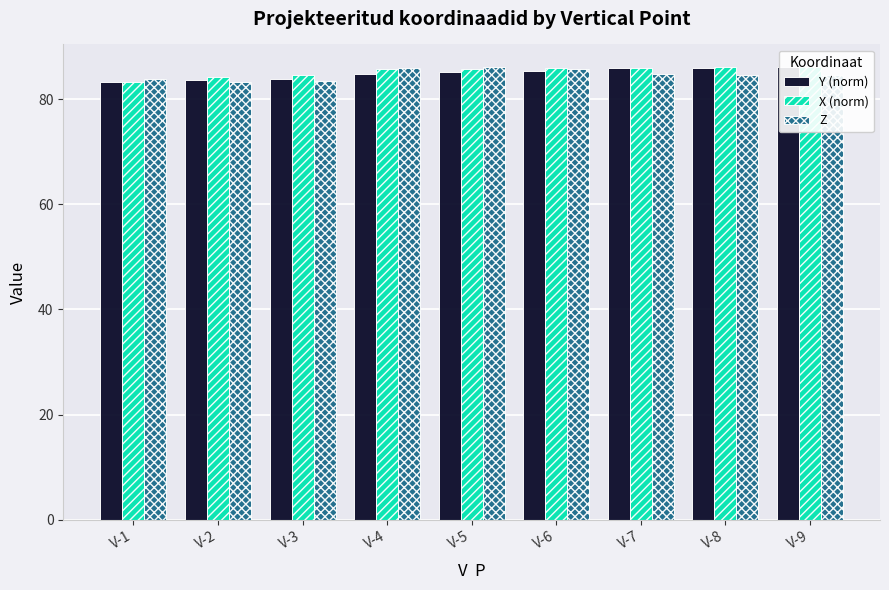

The Z series shows 118.6 at V-3. True or false?

False